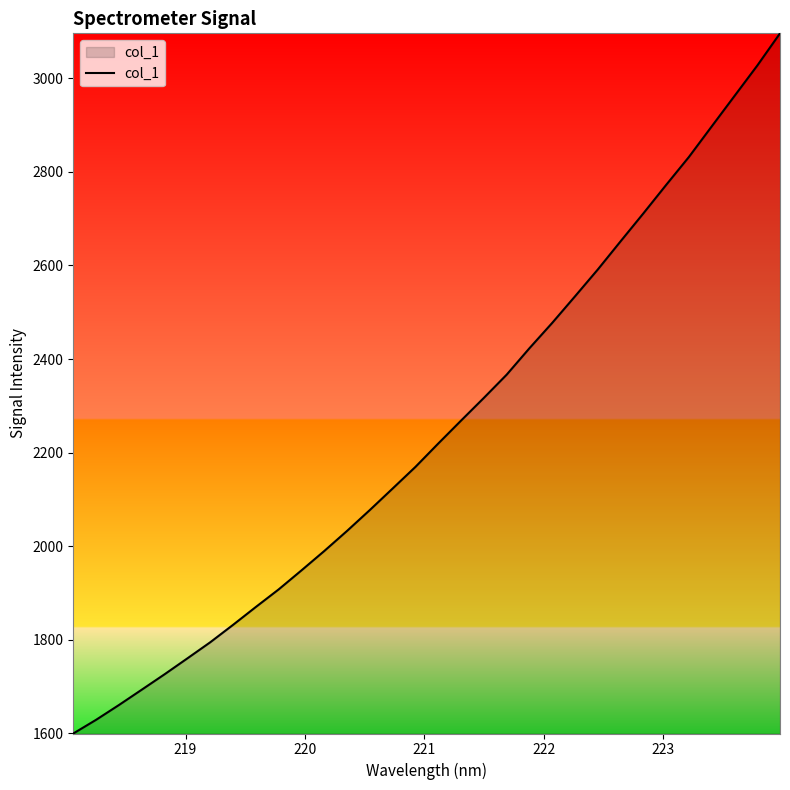

What is the minimum value shown in the chart?

1599.3